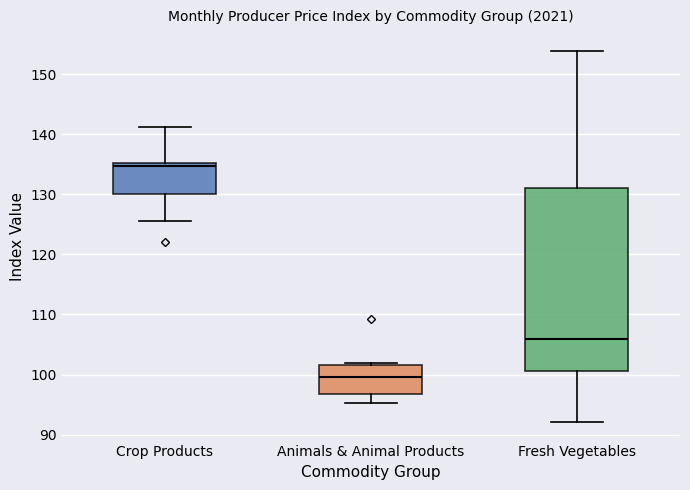

Comparing the boxes themselves (not the whiskers), which one is the tallest?

Fresh Vegetables